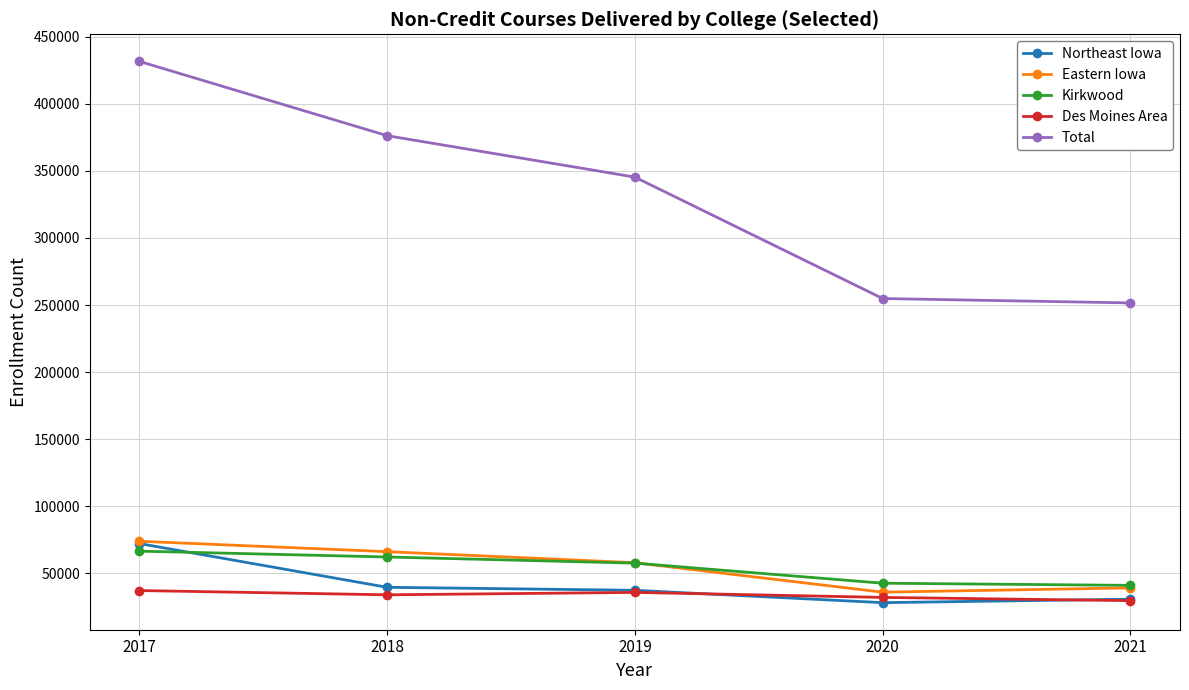

Where does the Des Moines Area series first go above 34125?

2017